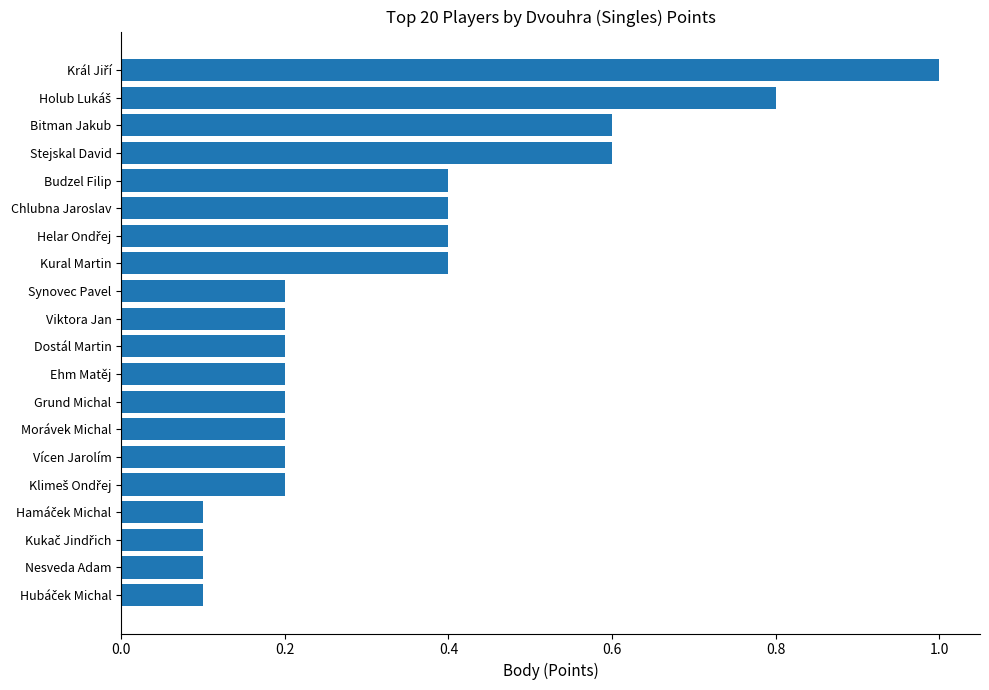

What is the difference between the maximum and minimum values?

0.9